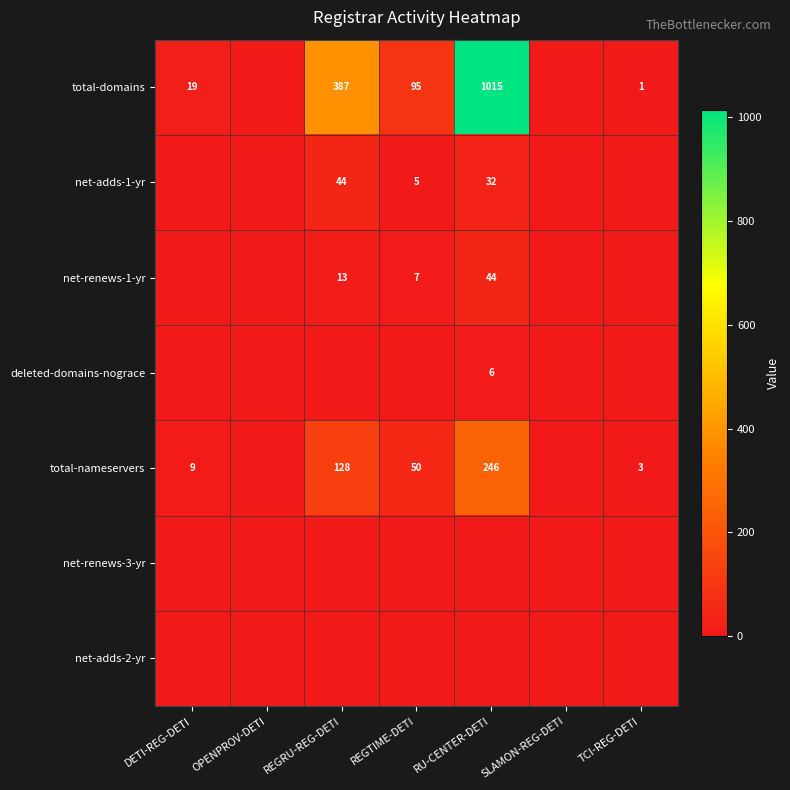

Which category has the highest value across all series?

RU-CENTER-DETI